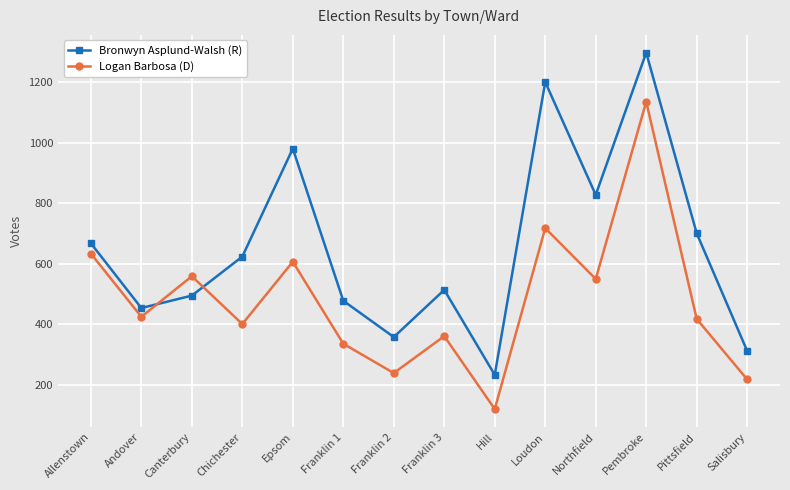

How many values in the Bronwyn Asplund-Walsh (R) series are below 623?

7